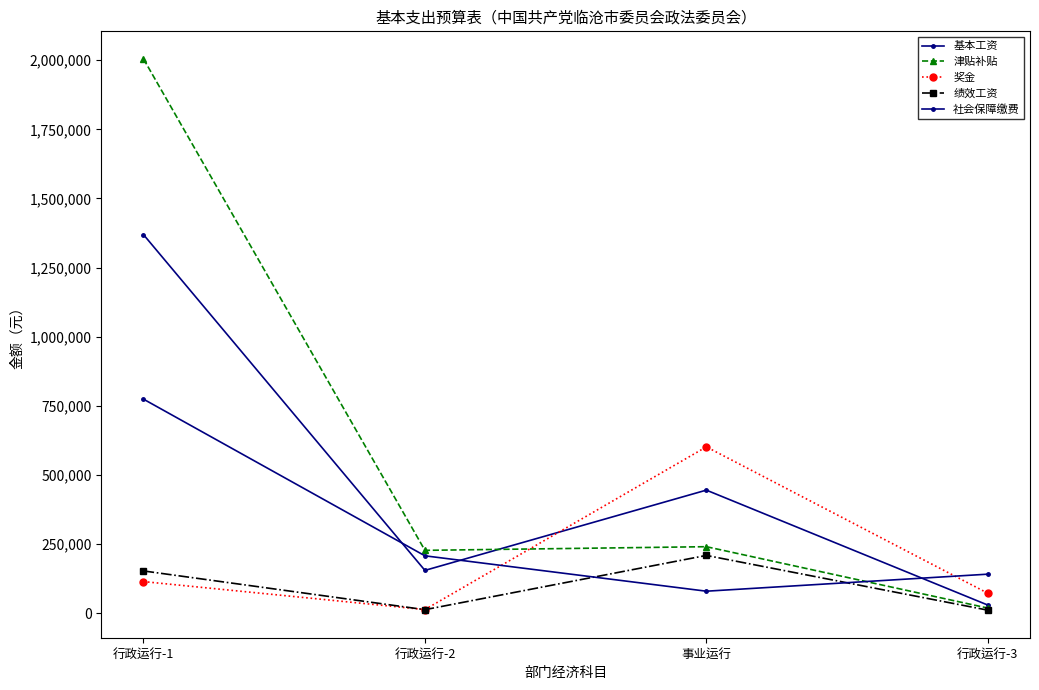

True or false: 津贴补贴 and 绩效工资 cross at least once.

False